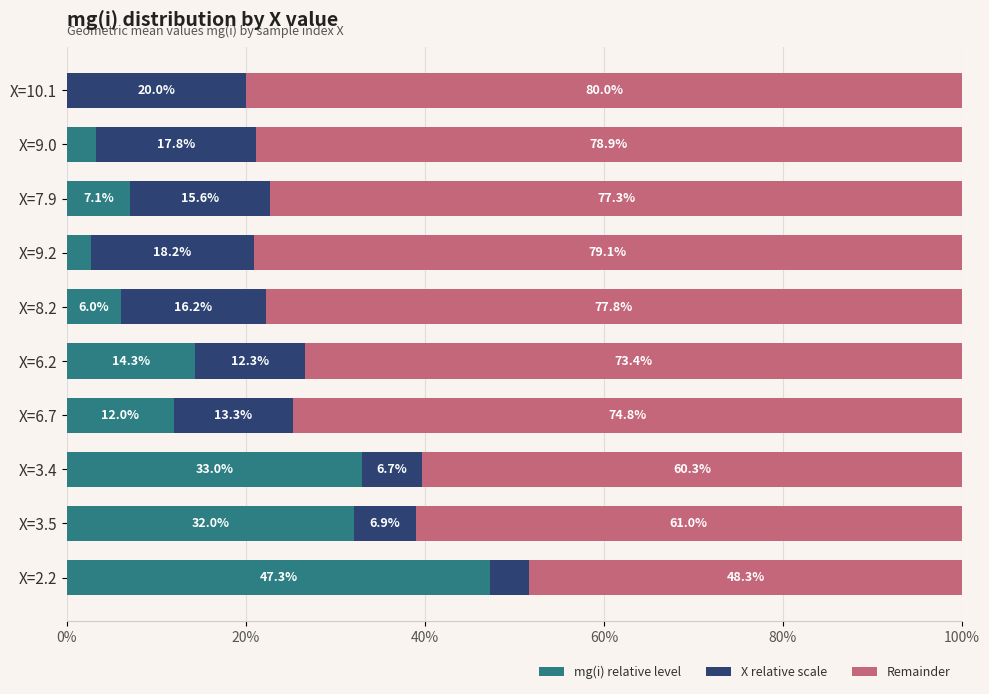

At which label does mg(i) relative level reach its peak?

X=2.2